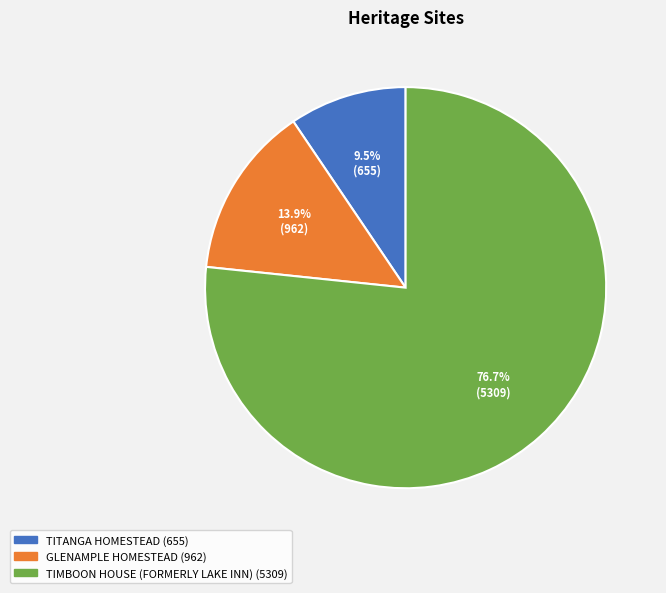

Rank the categories by value from lowest to highest.

TITANGA HOMESTEAD, GLENAMPLE HOMESTEAD, TIMBOON HOUSE (FORMERLY LAKE INN)